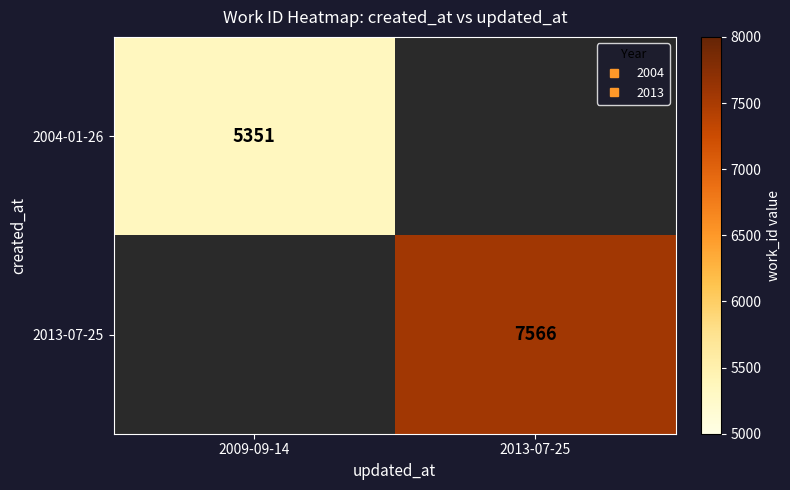

The value of 2004-01-26 at 2009-09-14 is 5351.0. True or false?

True